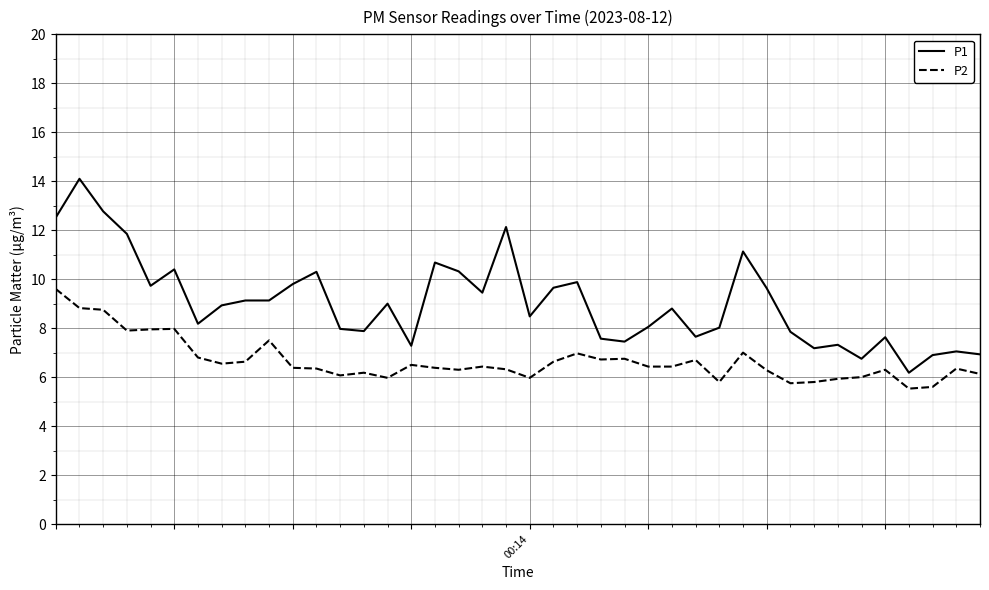

What is the average value of the P1 series?

9.0